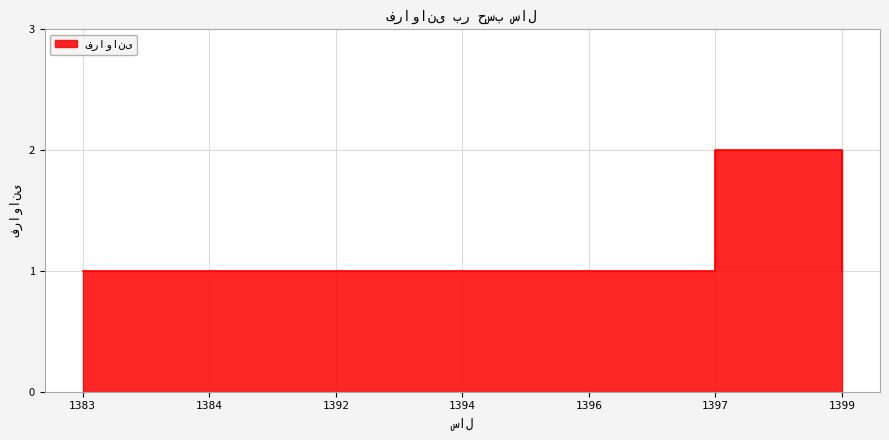

Rank the categories by value from lowest to highest.

1383, 1384, 1392, 1394, 1396, 1399, 1397